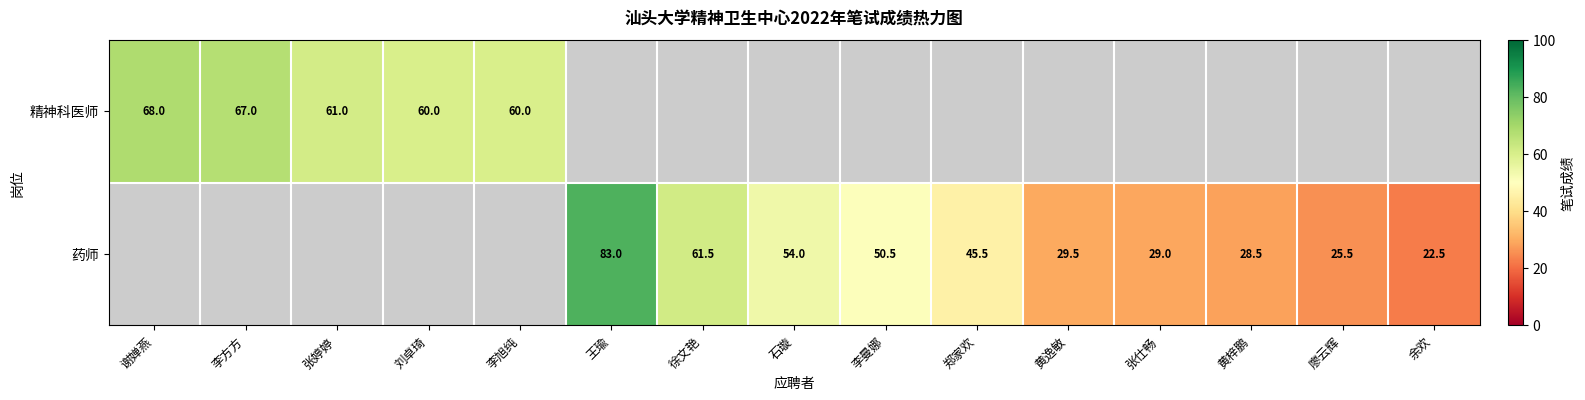

Is it true that 药师 equals 29.5 at 黄逸敏?

True